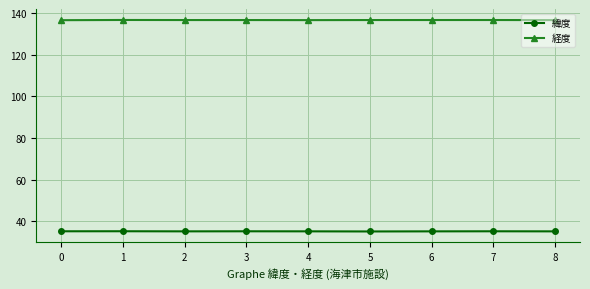

At 0, list the series in order from smallest to largest.

緯度, 経度